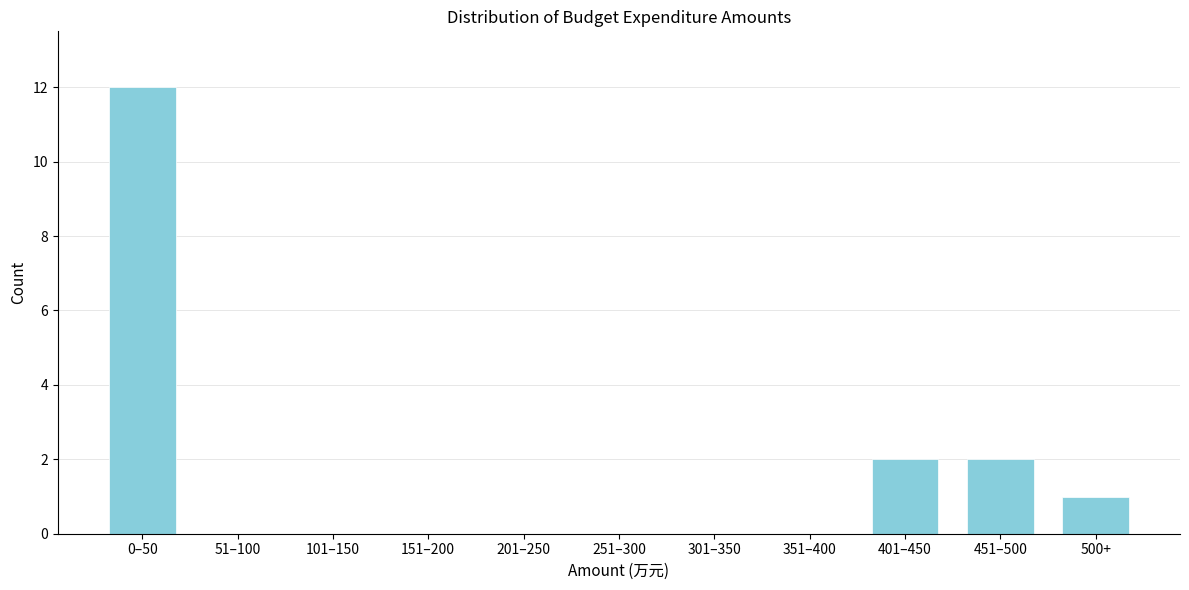

Reading right to left, list all the values displayed in this chart.

500+=1	451–500=2	401–450=2	351–400=0	301–350=0	251–300=0	201–250=0	151–200=0	101–150=0	51–100=0	0–50=12